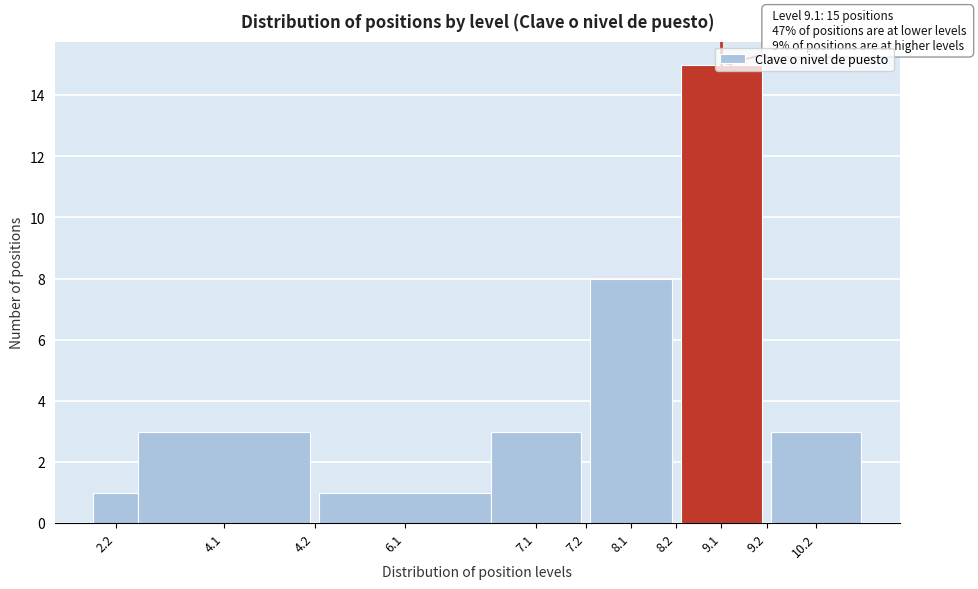

What is the ratio of the value at 8.1 to the value at 2.2?

8.0